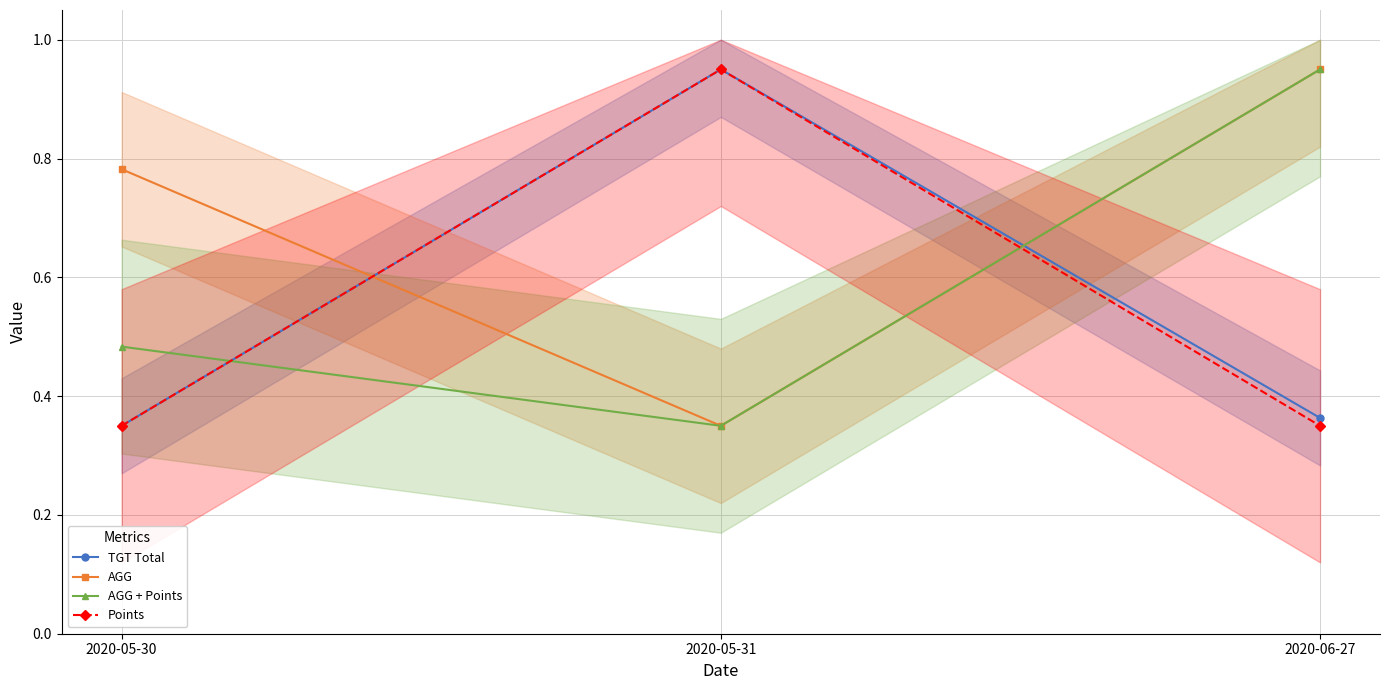

What is the label of the 2nd point from the right?

2020-05-31